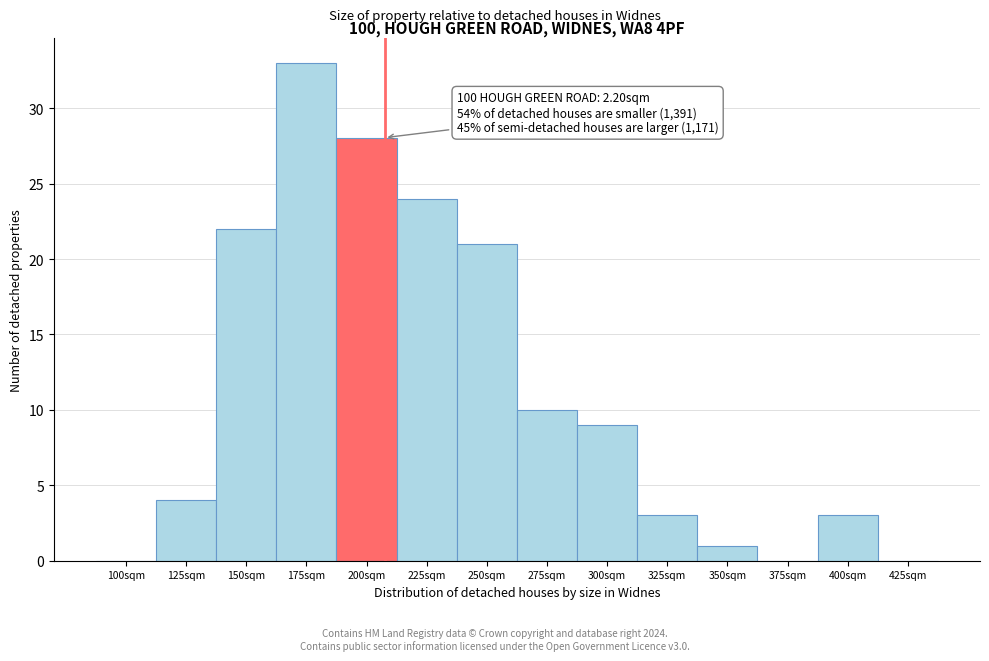

Reading left to right, list all the values displayed in this chart.

100sqm=0	125sqm=4	150sqm=22	175sqm=33	200sqm=28	225sqm=24	250sqm=21	275sqm=10	300sqm=9	325sqm=3	350sqm=1	375sqm=0	400sqm=3	425sqm=0